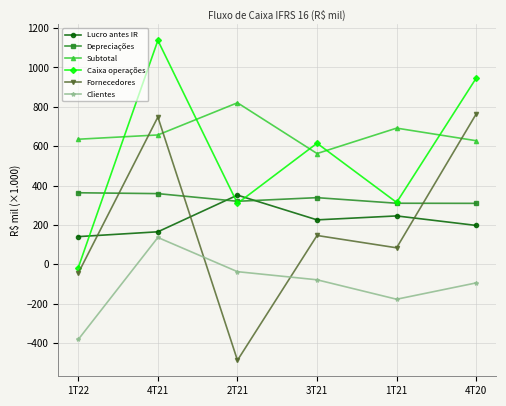

Count the number of categories in the chart.

6